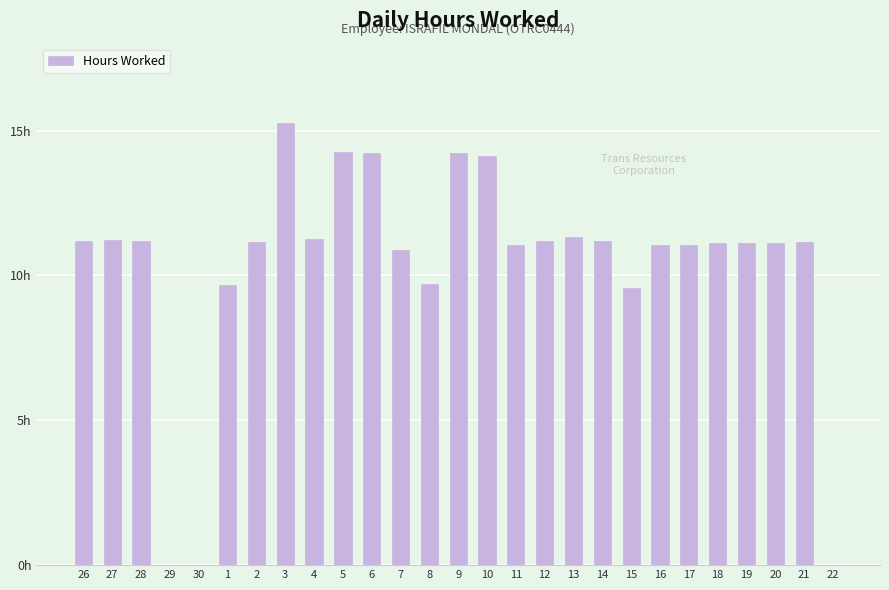

How many bars are there in total?

27